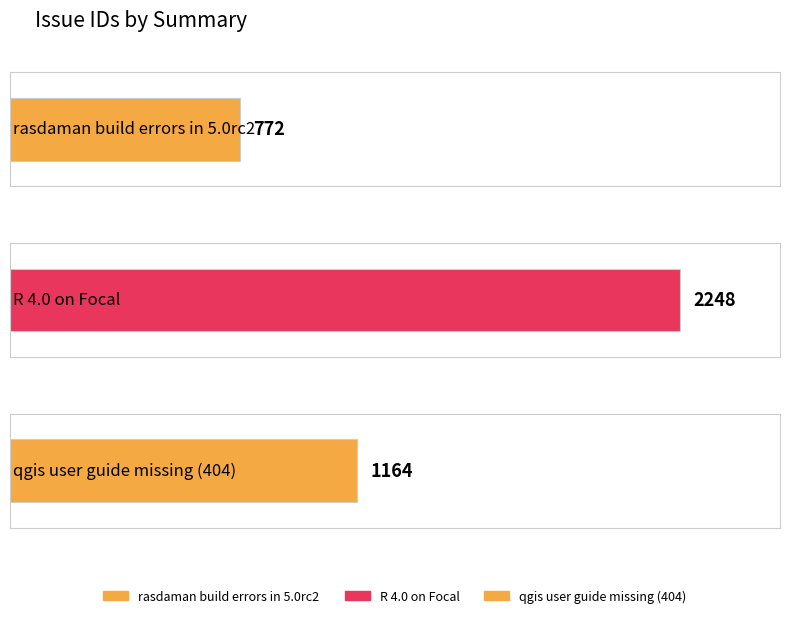

What is the label of the 3rd bar from the left?

qgis user guide missing (404)